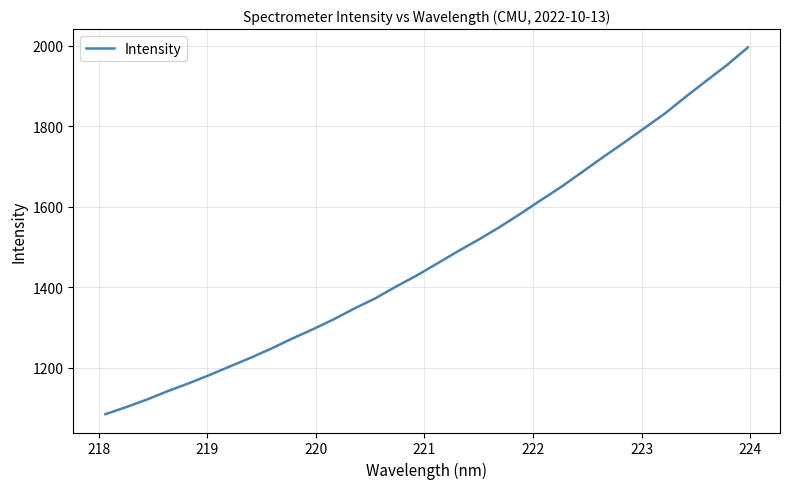

How many distinct data groups are displayed?

1